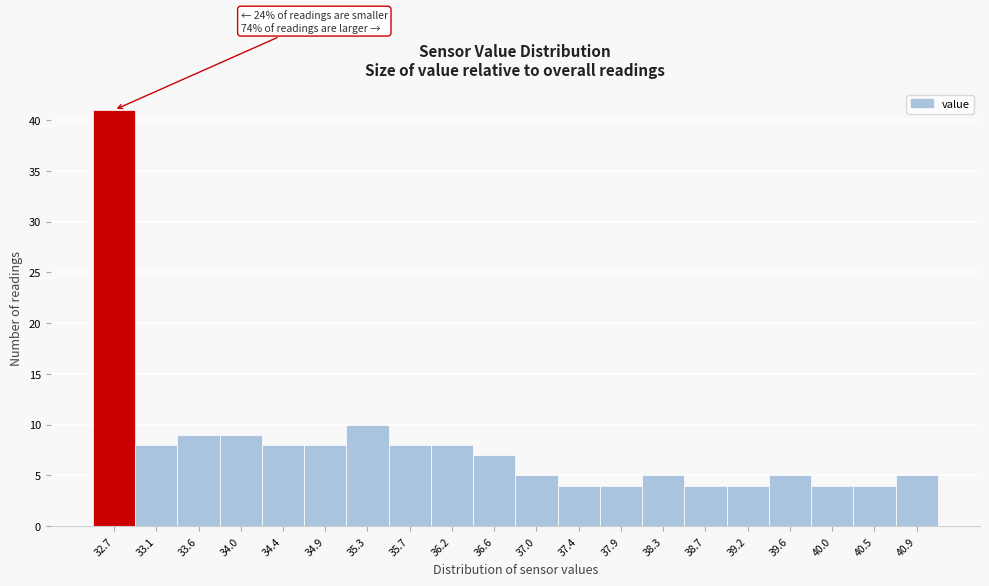

Over which range of the x-axis is the bar tallest?

32.50 to 32.93